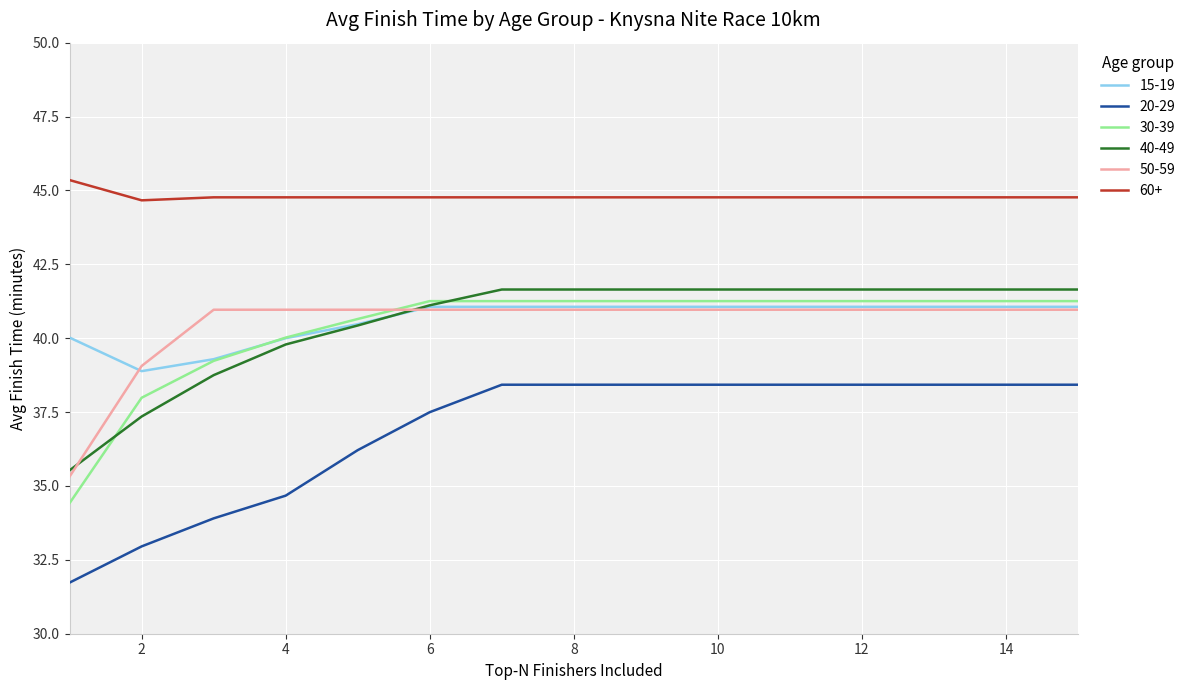

Which series has the widest spread of values?

30-39